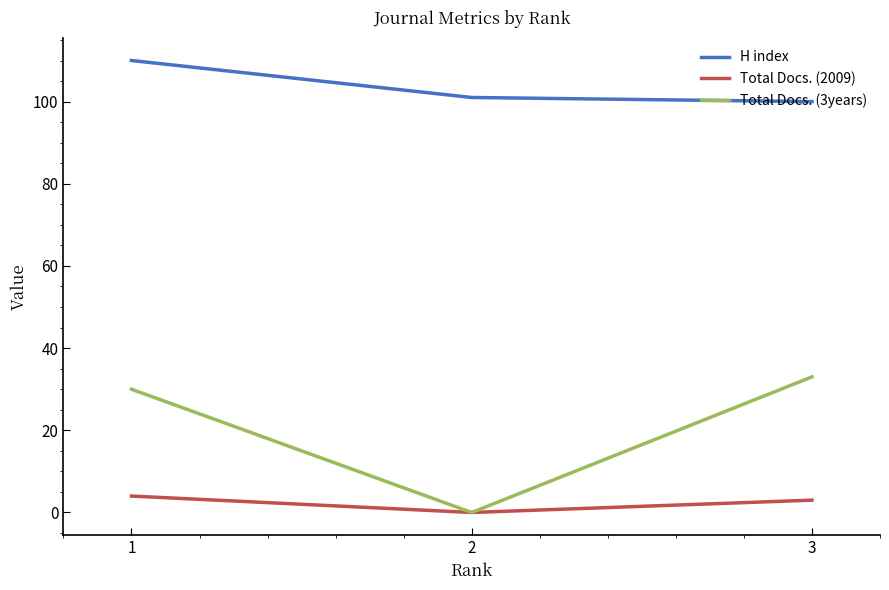

What is the total value across all series at 3?

136